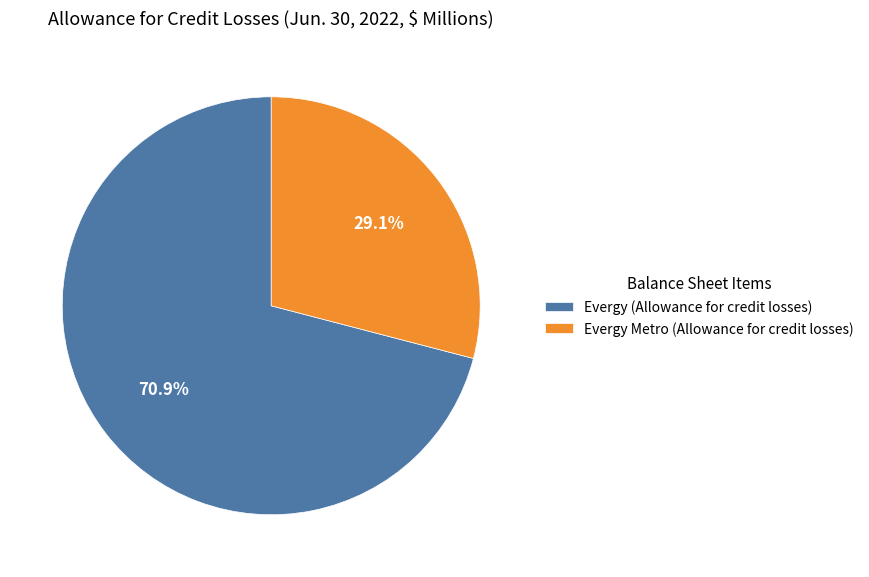

Between Evergy Metro (Allowance for credit losses) and Evergy (Allowance for credit losses), which is larger?

Evergy (Allowance for credit losses)